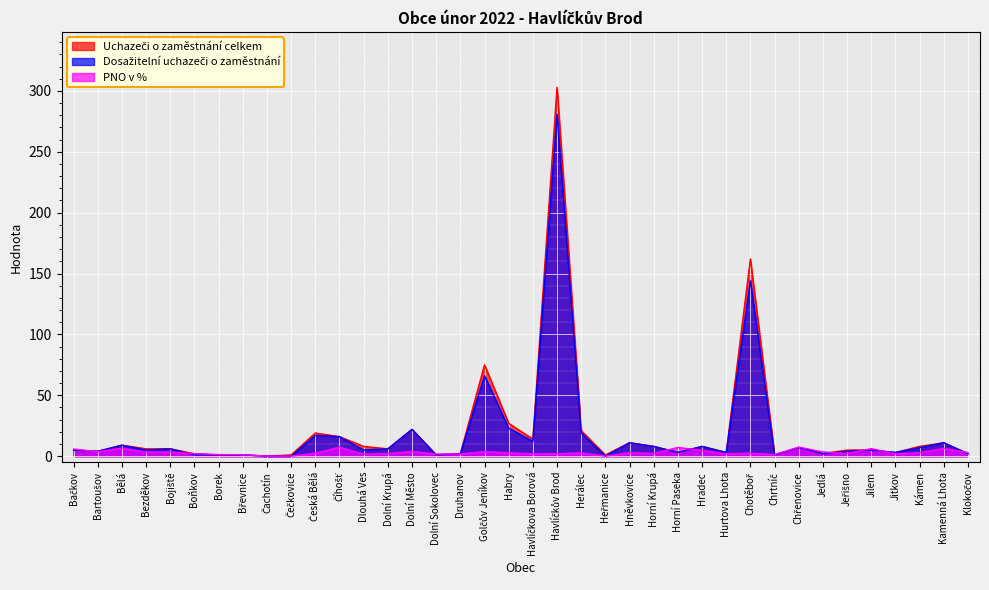

How many interior local valleys does the Dosažitelní uchazeči o zaměstnání series have?

11